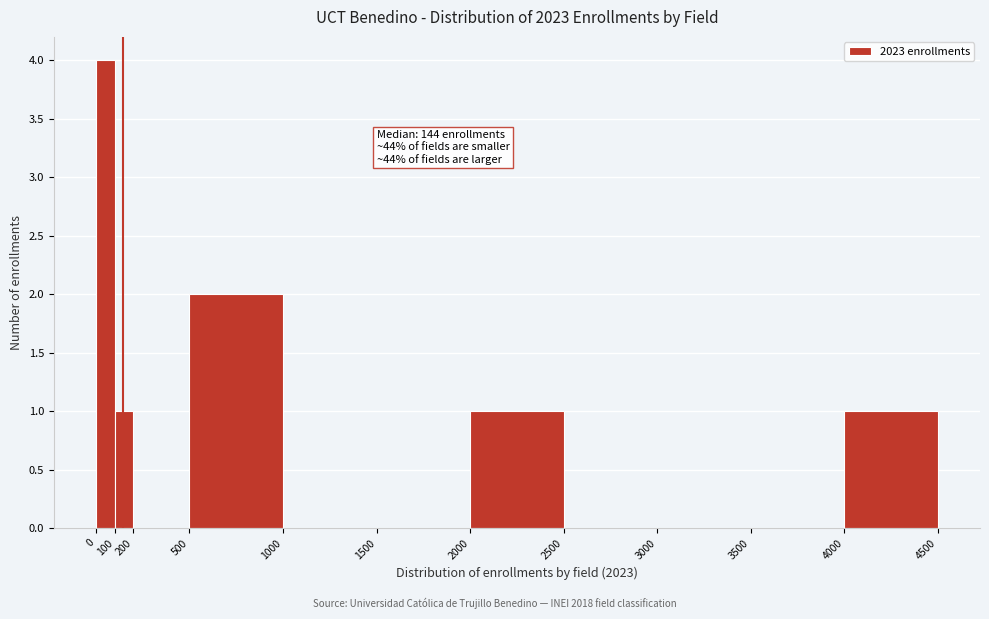

Which range on the x-axis has the tallest bar?

0 to 100